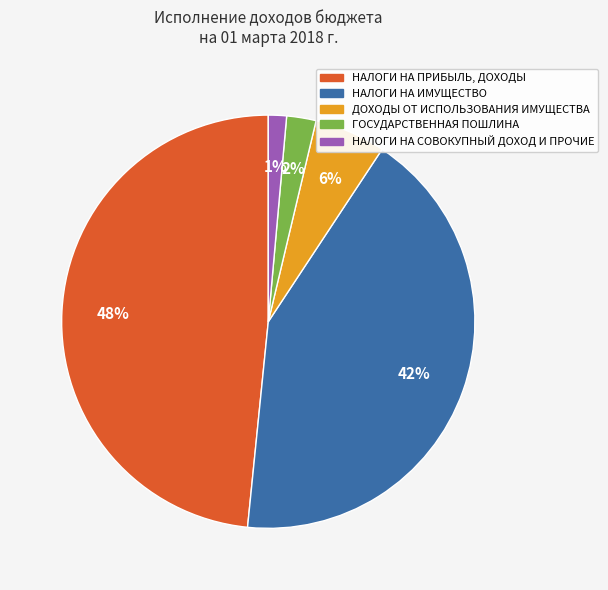

What is the smallest slice in the pie chart?

НАЛОГИ НА СОВОКУПНЫЙ ДОХОД И ПРОЧИЕ